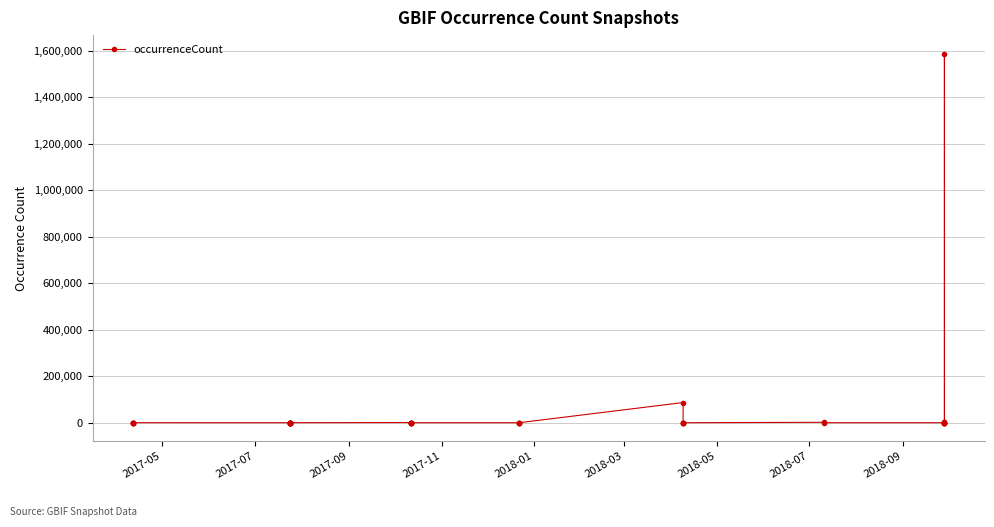

How many lines are shown in the chart?

1